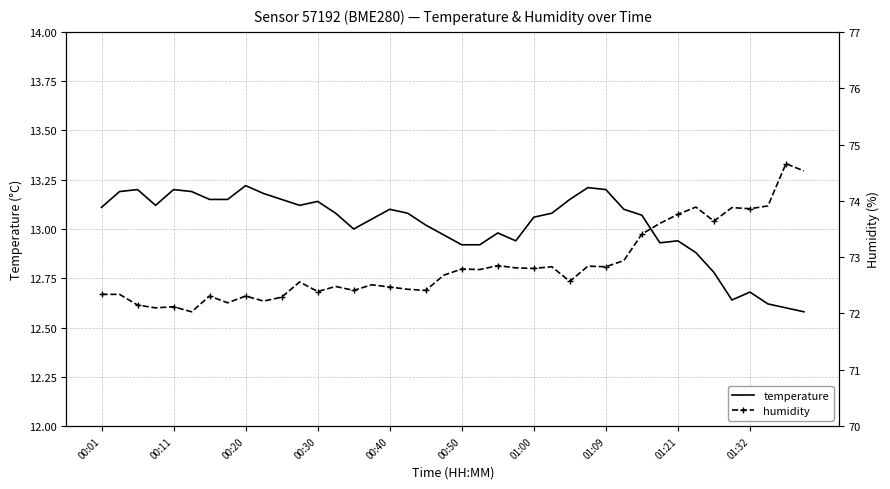

True or false: temperature and humidity cross at least once.

False